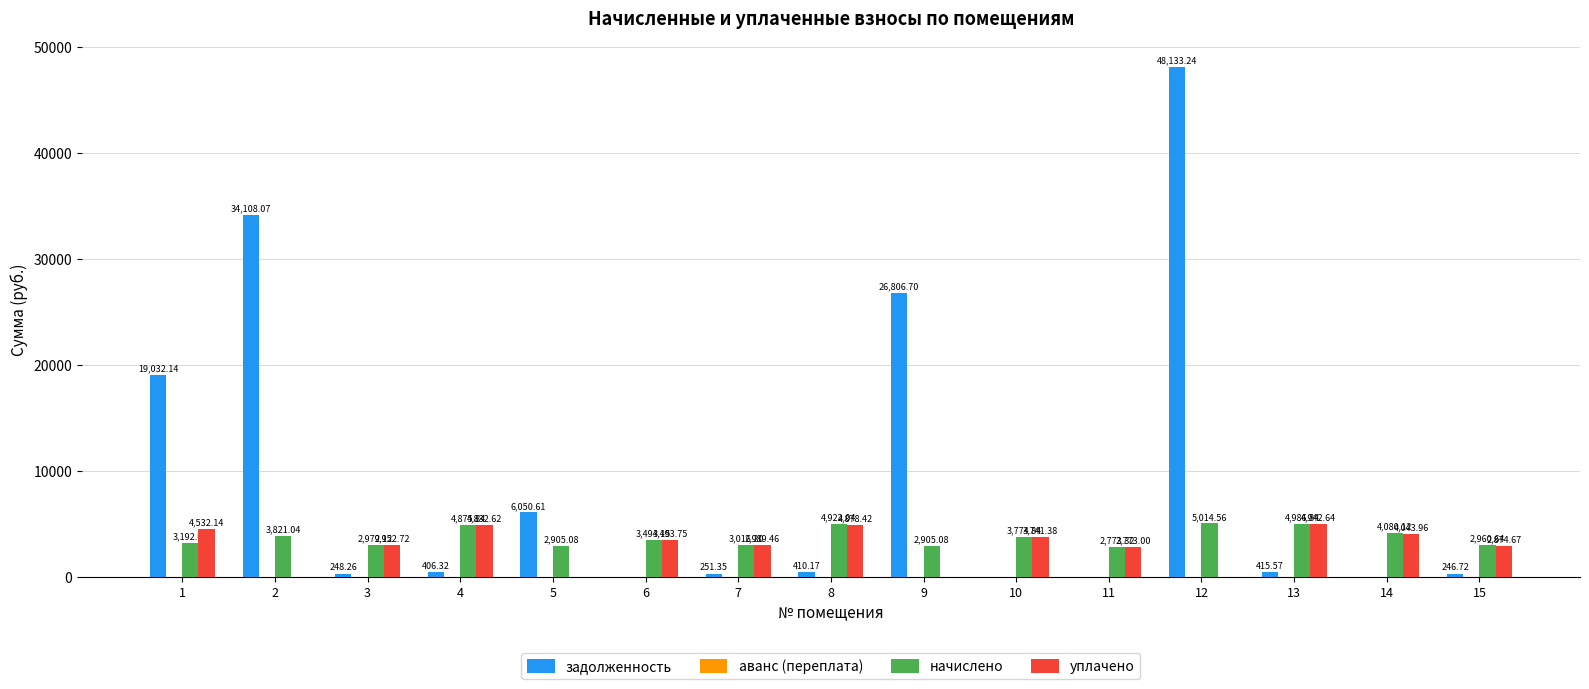

Which series changed the most between 11 and 15?

задолженность